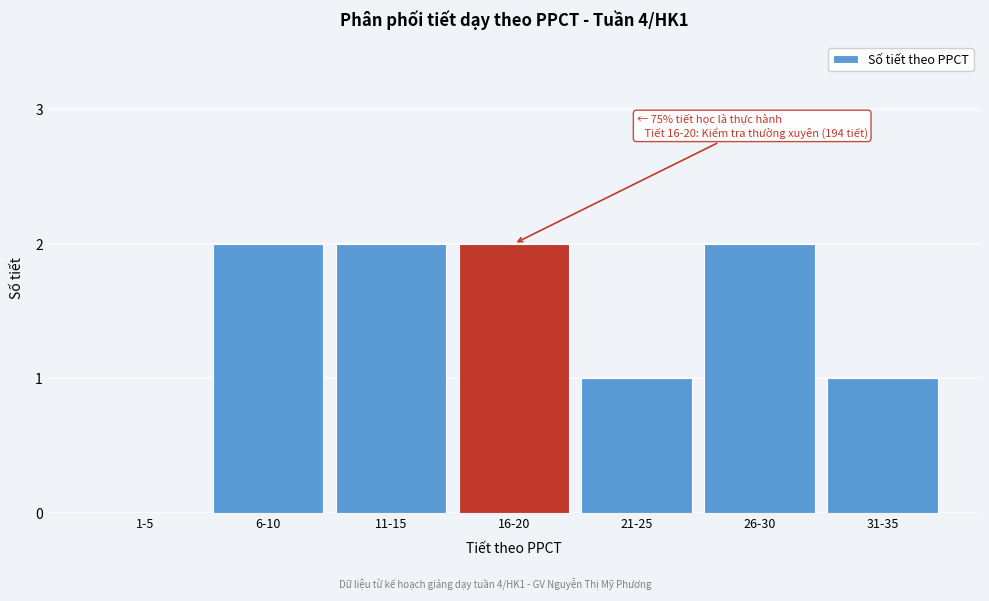

Reading left to right, transcribe all the data shown in this chart.

1-5=0	6-10=2	11-15=2	16-20=2	21-25=1	26-30=2	31-35=1